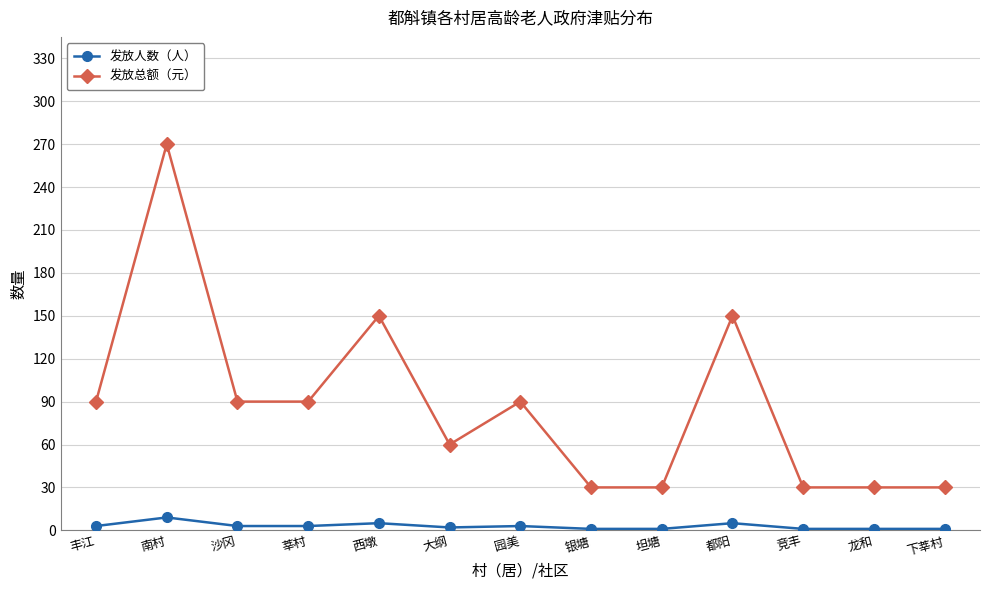

What are all the series names shown in the legend?

发放人数（人）, 发放总额（元）